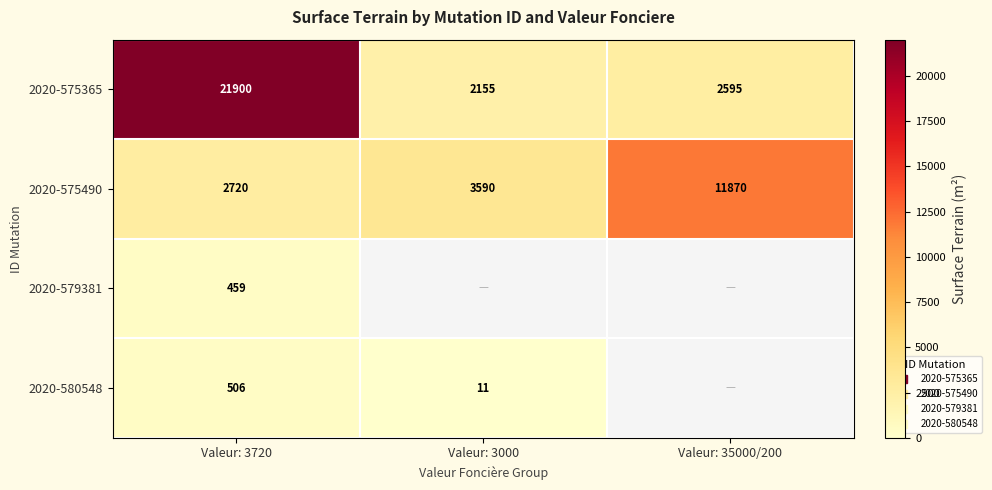

How many values in the 2020-575490 series are below 3590?

1